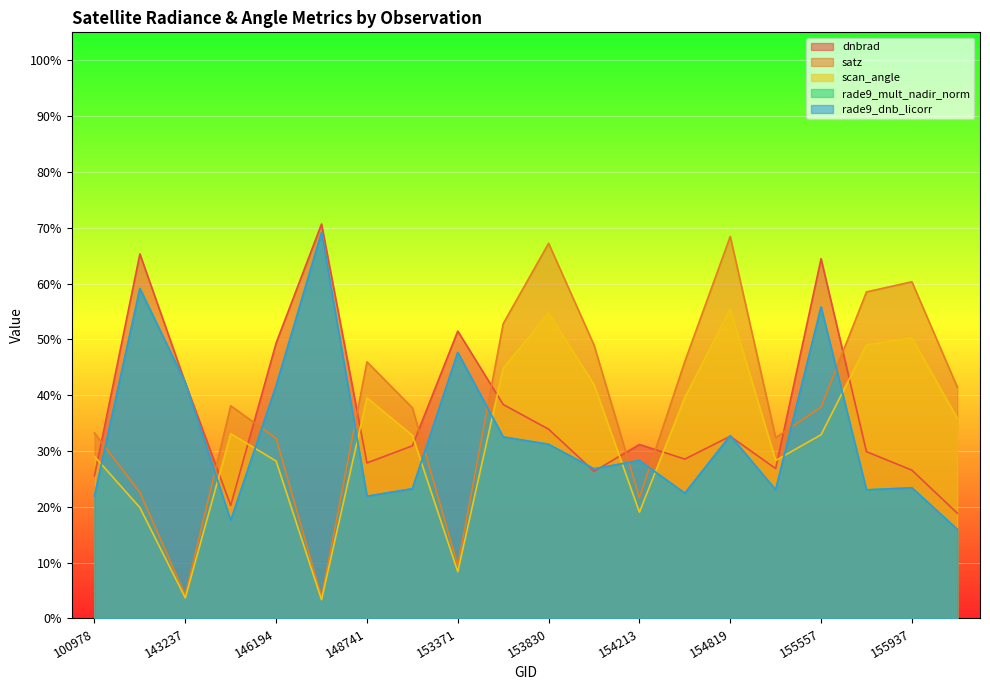

True or false: scan_angle and satz intersect in this chart.

False